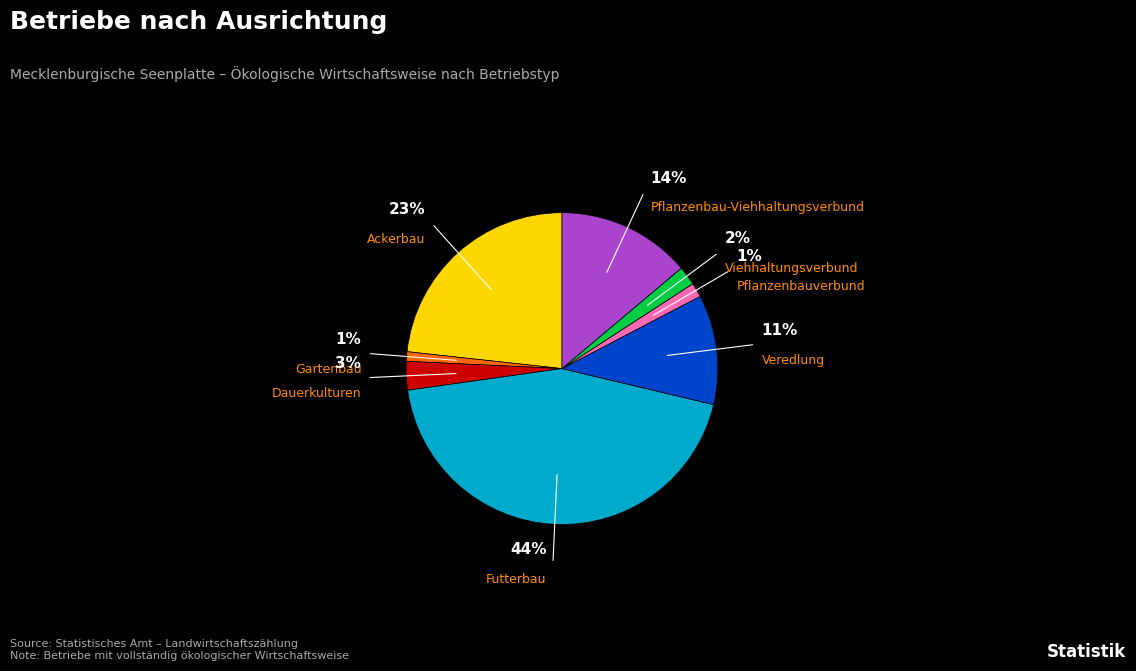

Does any single category account for the majority?

No